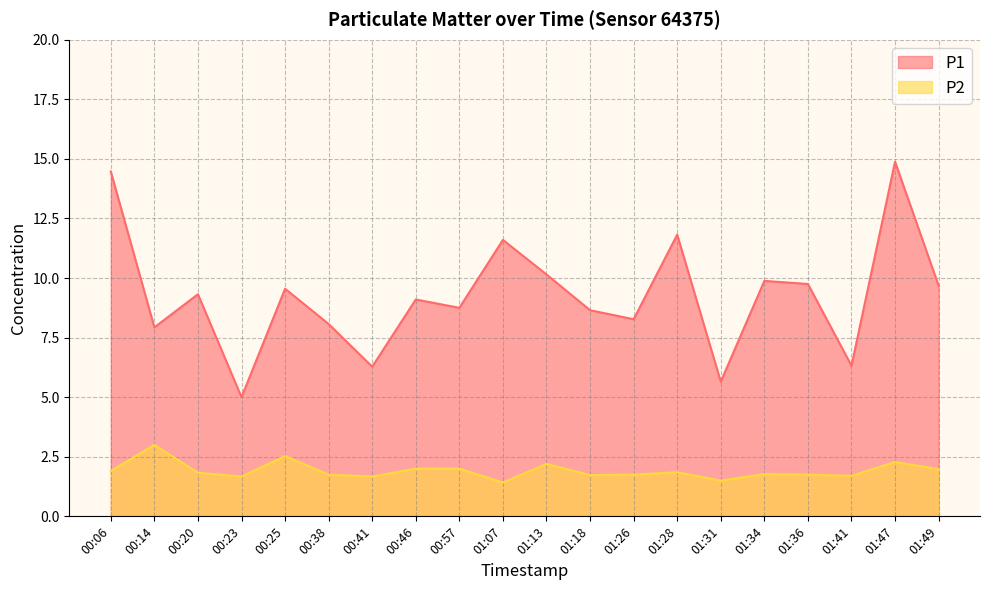

What is the sum of the P2 values at 00:25 and 00:20?

4.4